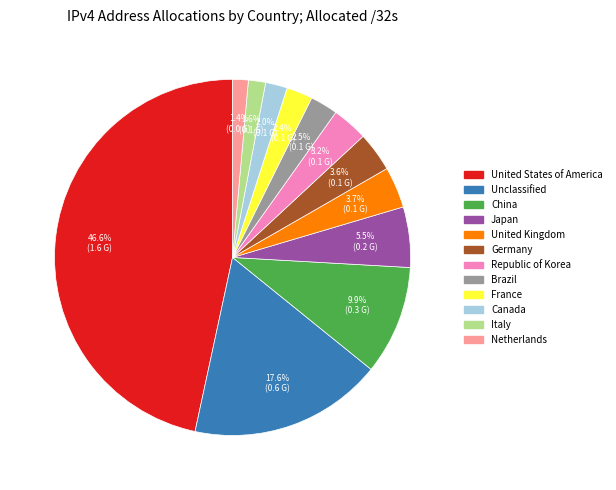

Does Japan represent more than half of the total?

No